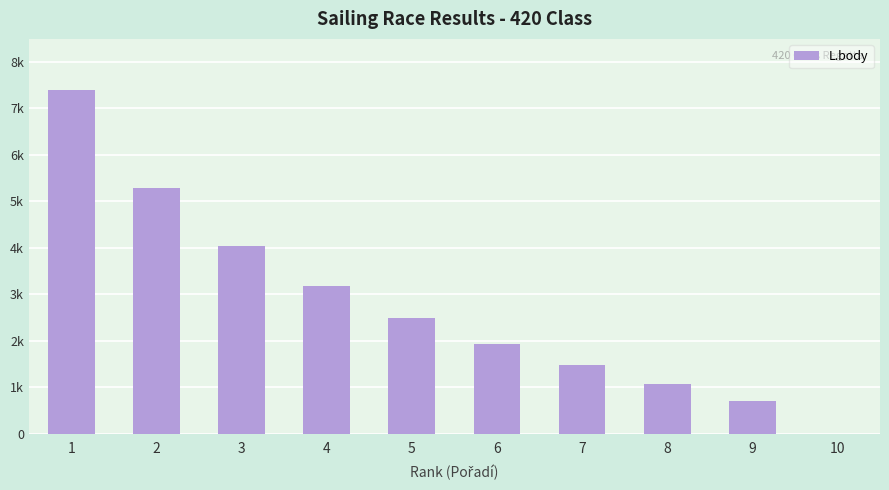

Are the bars horizontal?

No